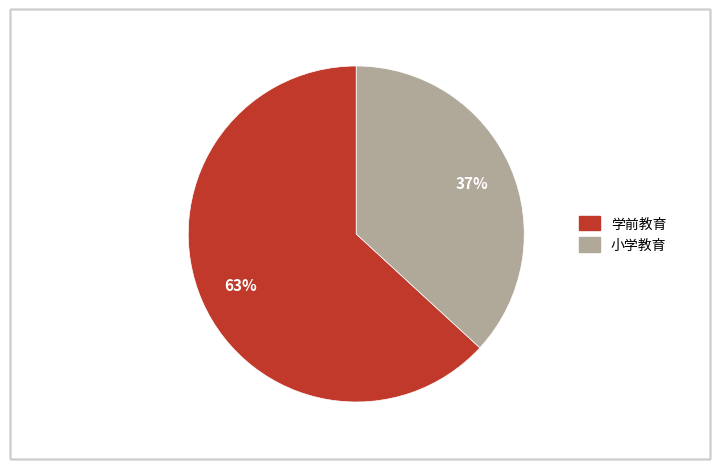

What is the ratio of the value at 学前教育 to the value at 小学教育?

1.7